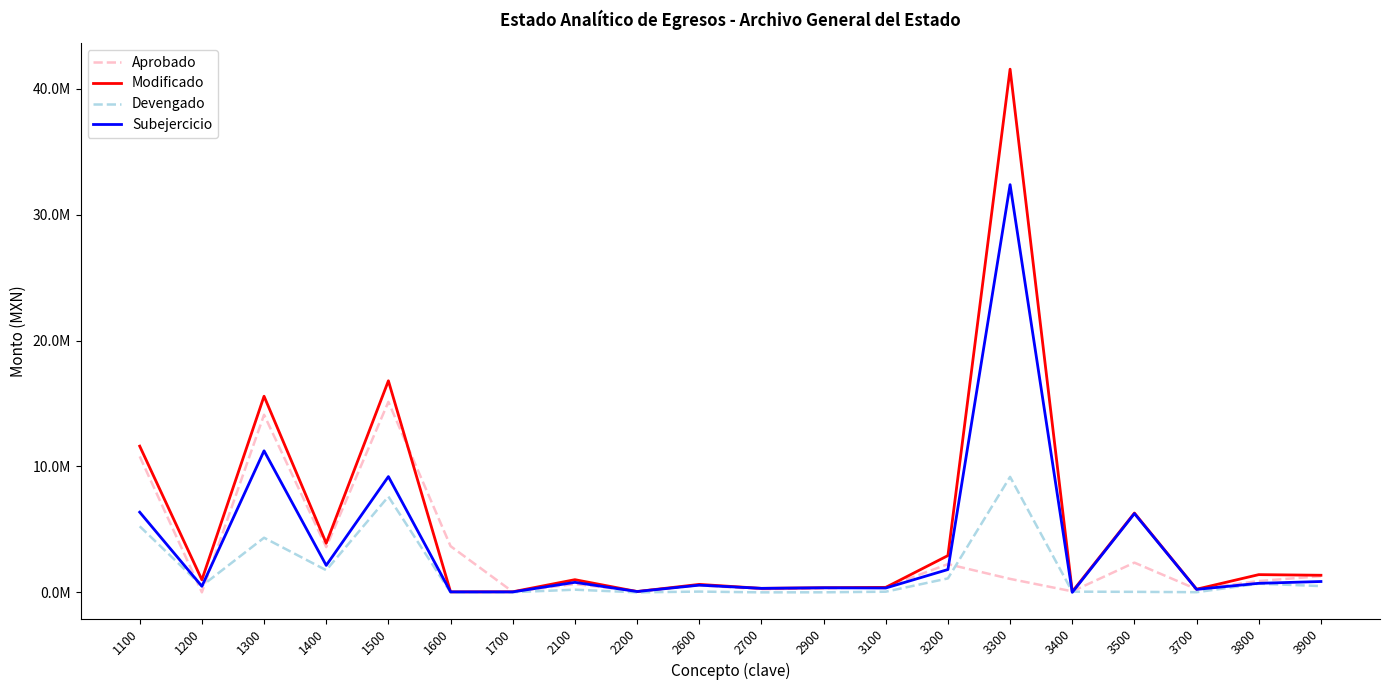

What are all the series names shown in the legend?

Aprobado, Modificado, Devengado, Subejercicio